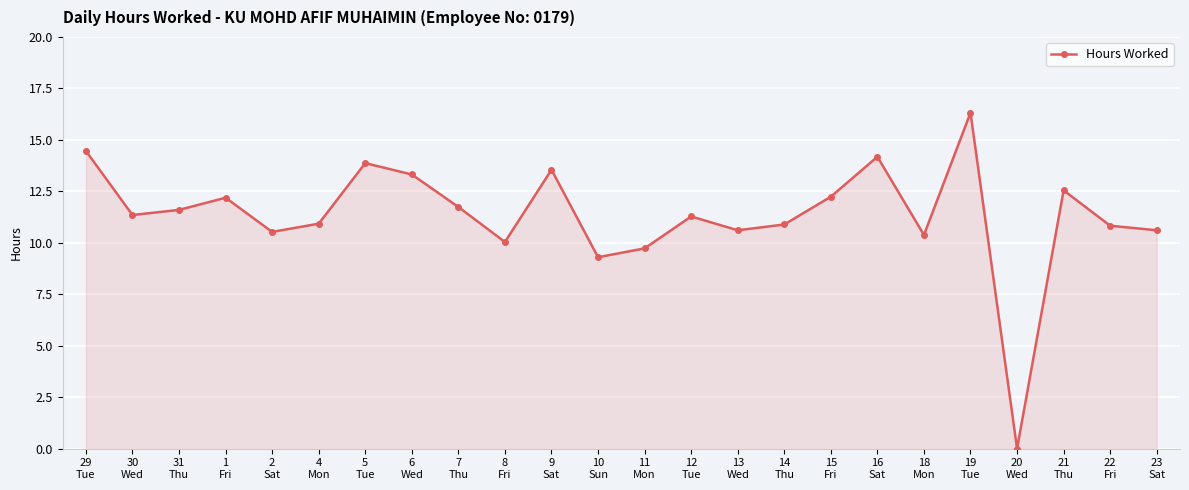

What is the value of the 13th point from the left?

9.7